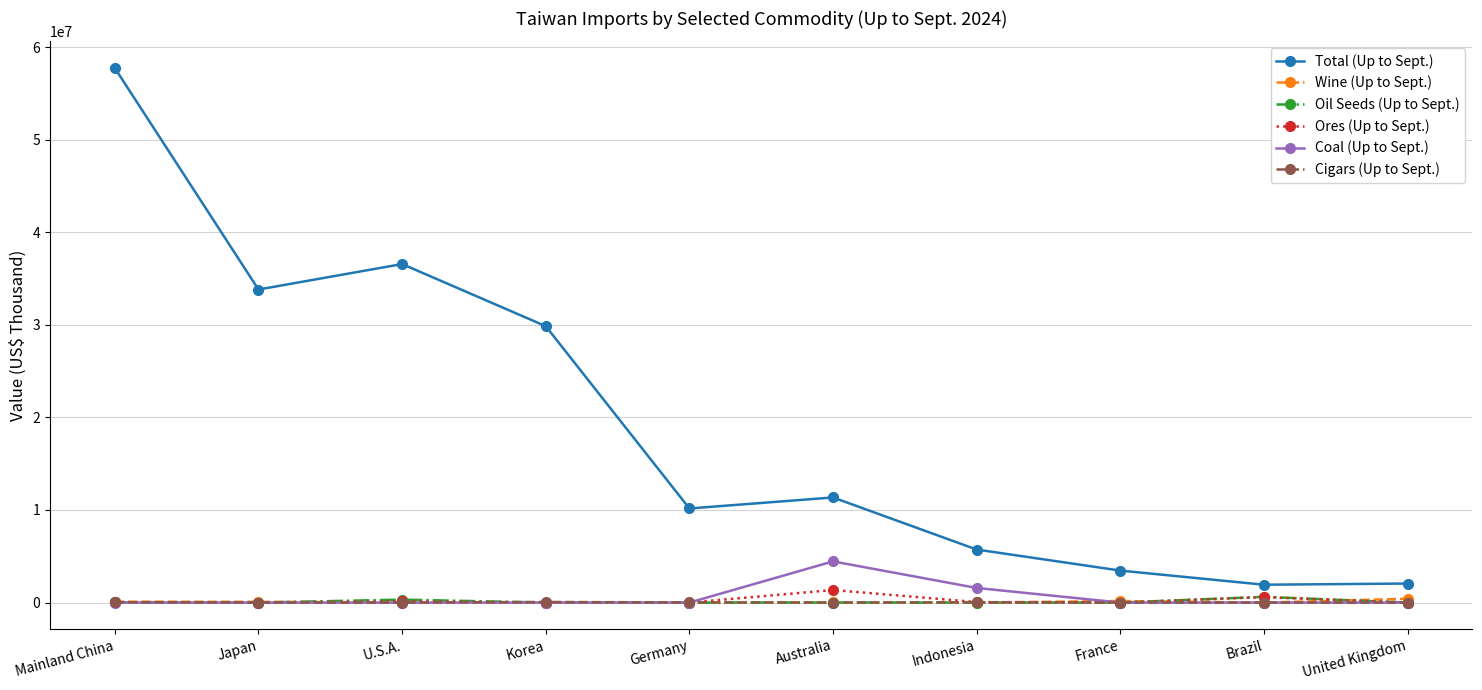

What is the label of the 9th point from the right?

Japan